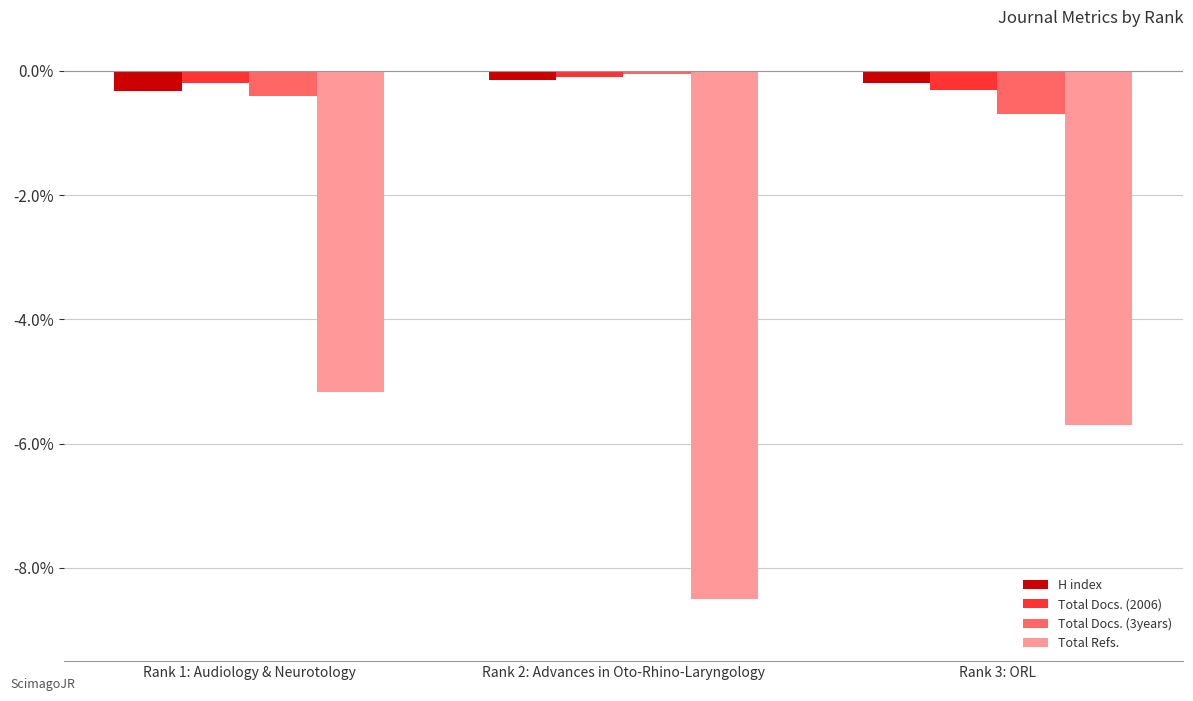

Where is Total Refs. nearest to the value -6?

Rank 3: ORL